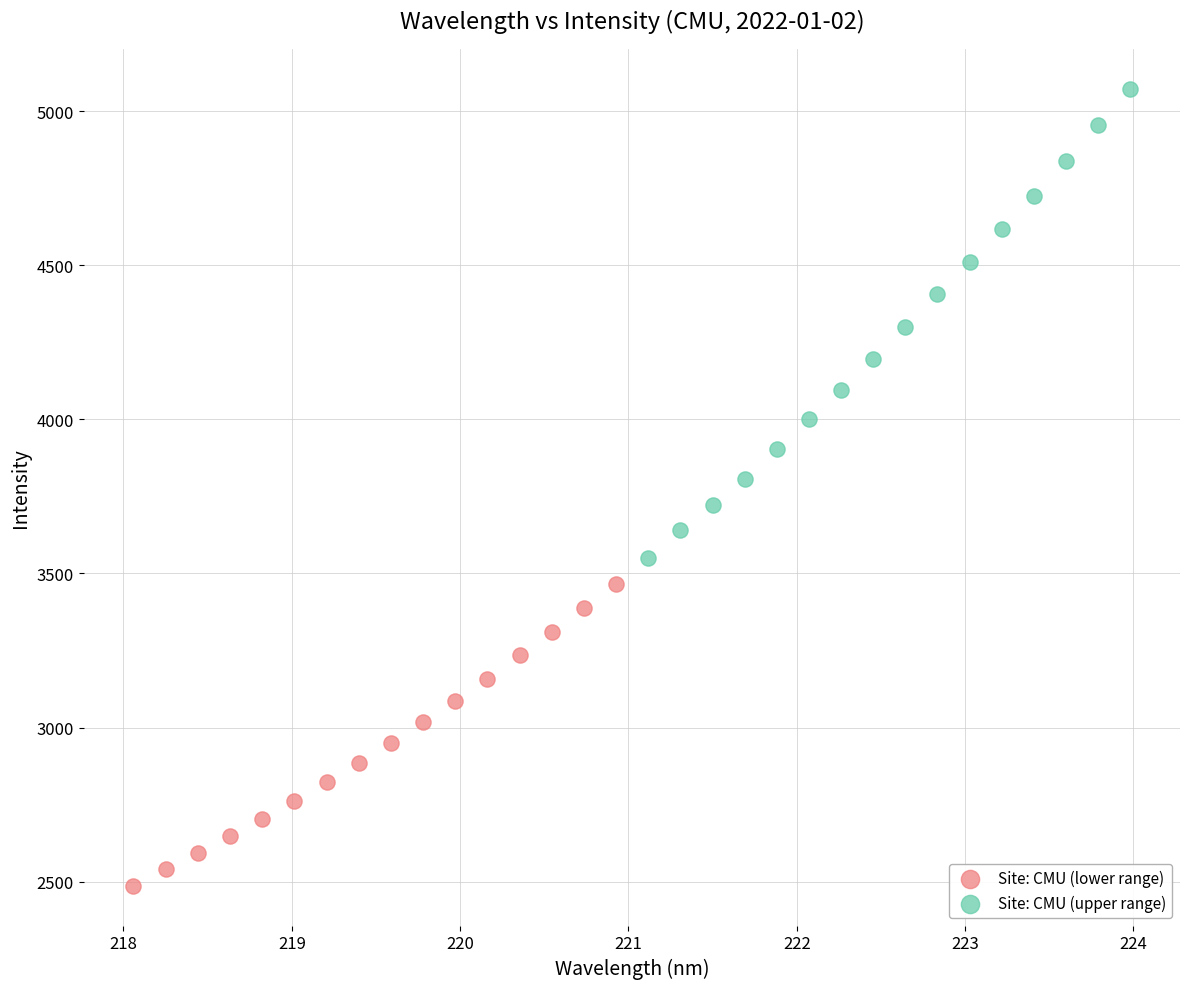

Which series reaches the maximum Y coordinate?

Site: CMU (upper range)